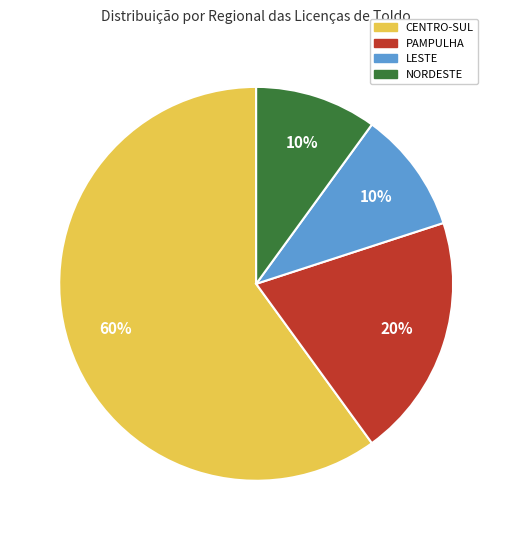

Does any single category account for the majority?

Yes